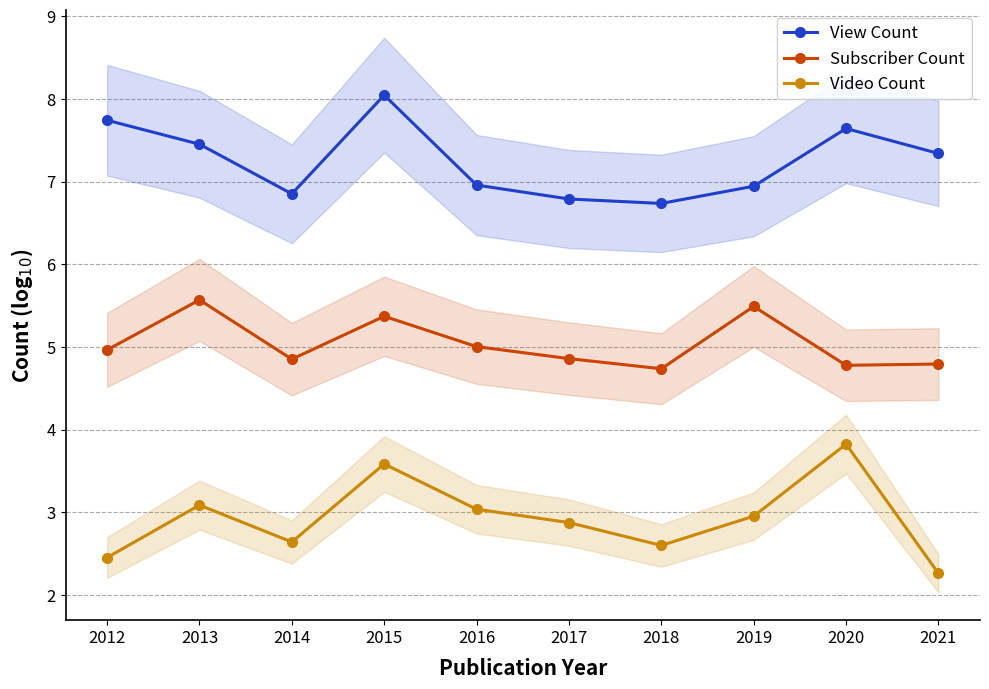

How many lines are shown in the chart?

3